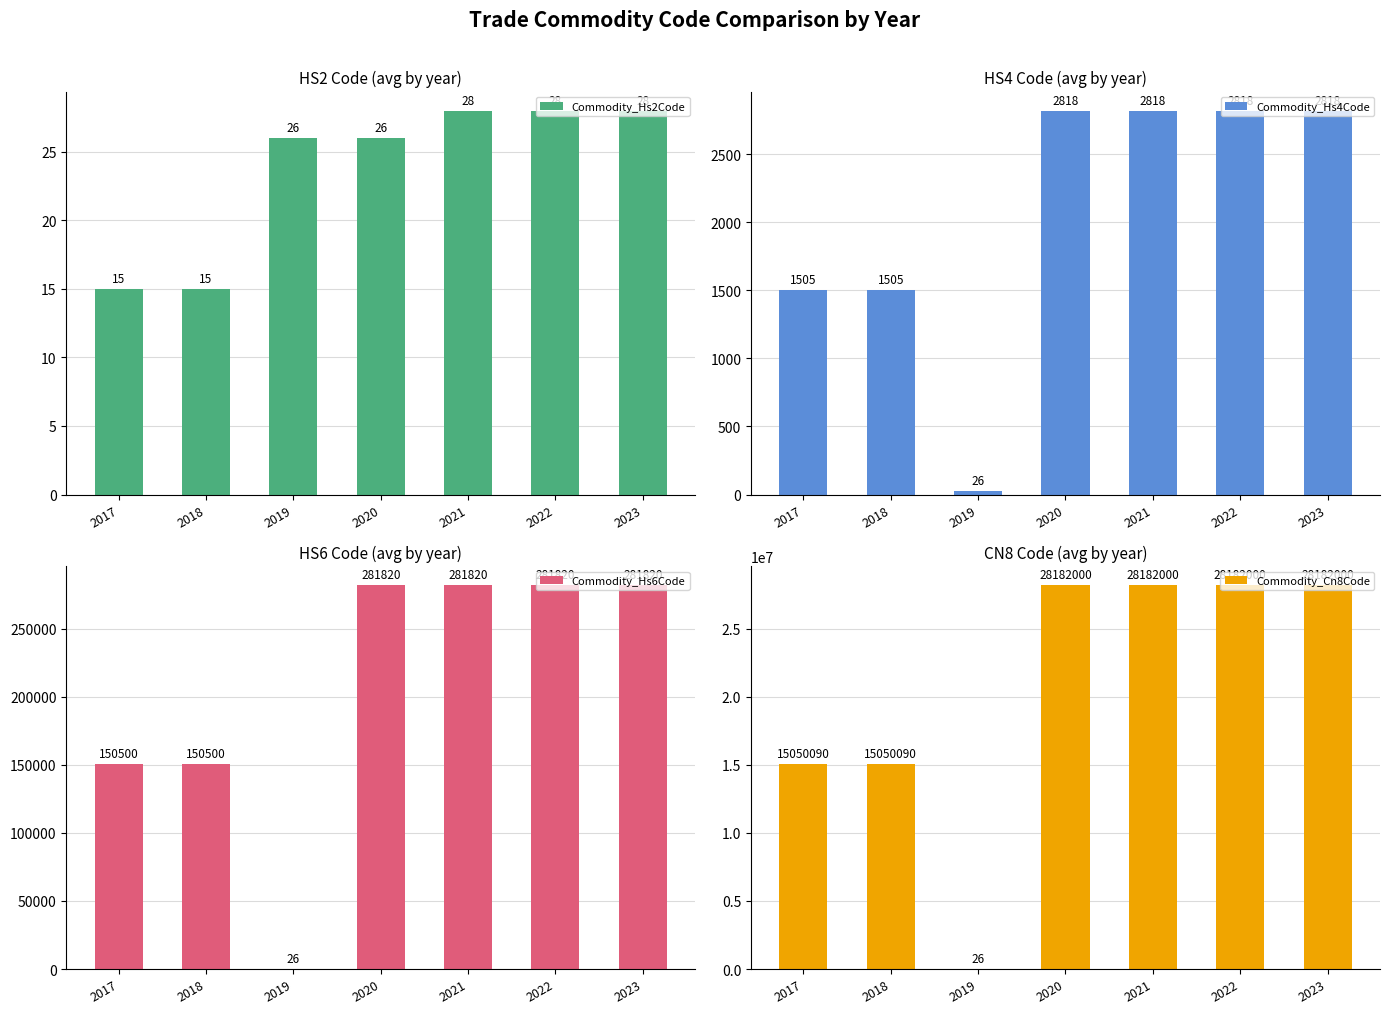

What is the minimum value shown in the chart?

15